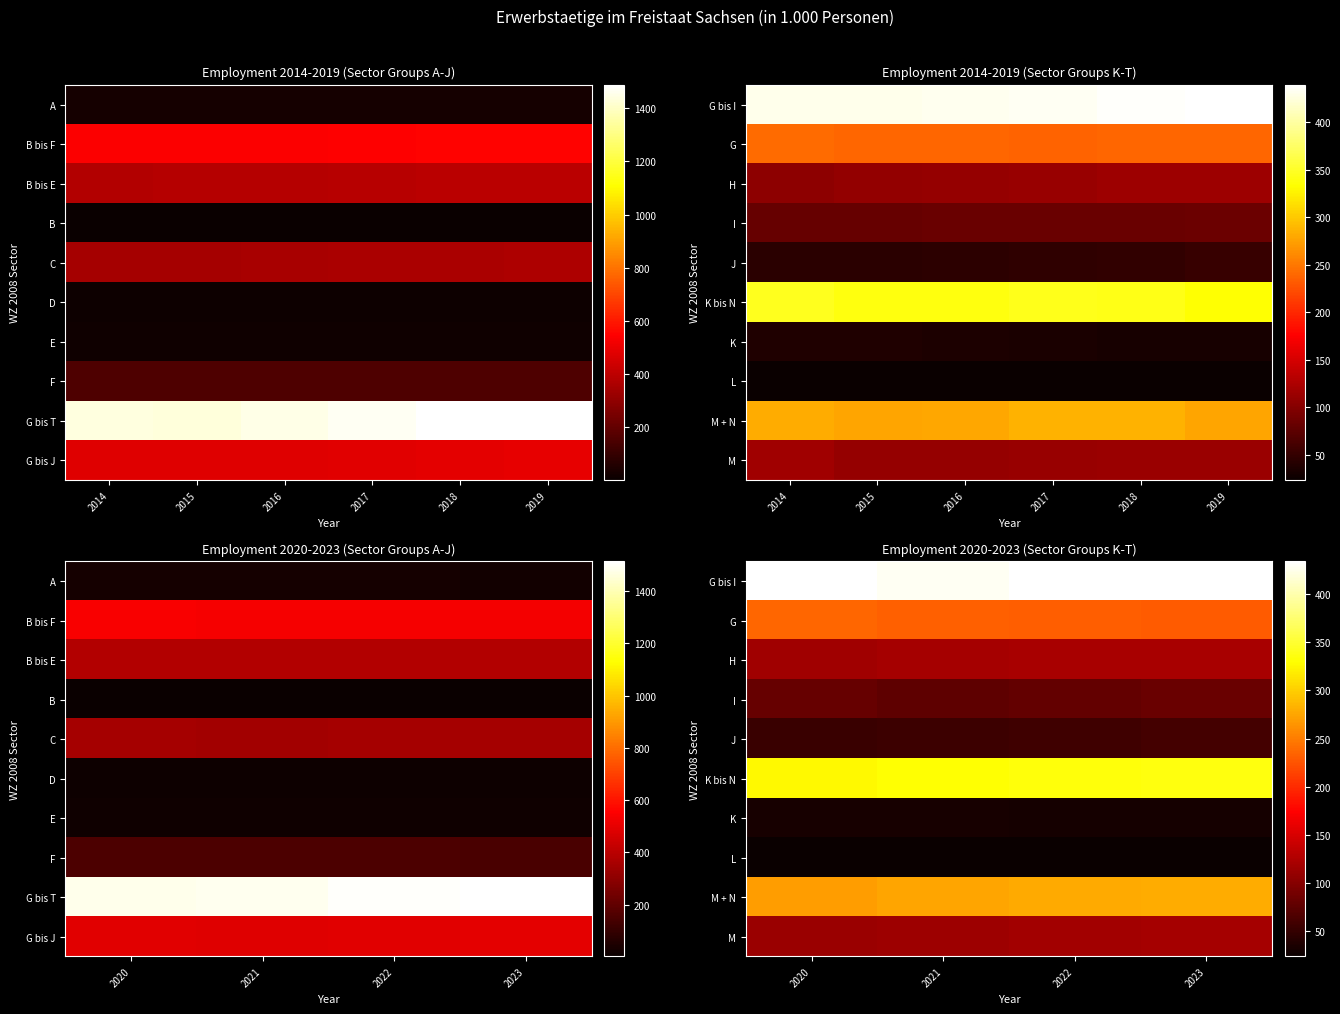

Which series has the largest range (max minus min)?

M + N